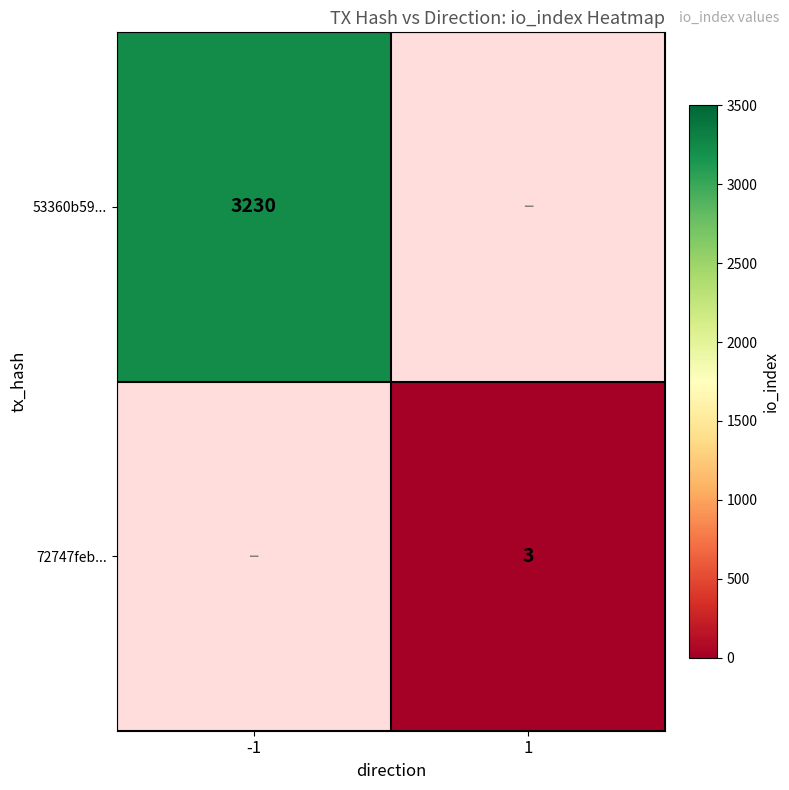

True or false: 53360b59... has a value of 3230 at -1.

True